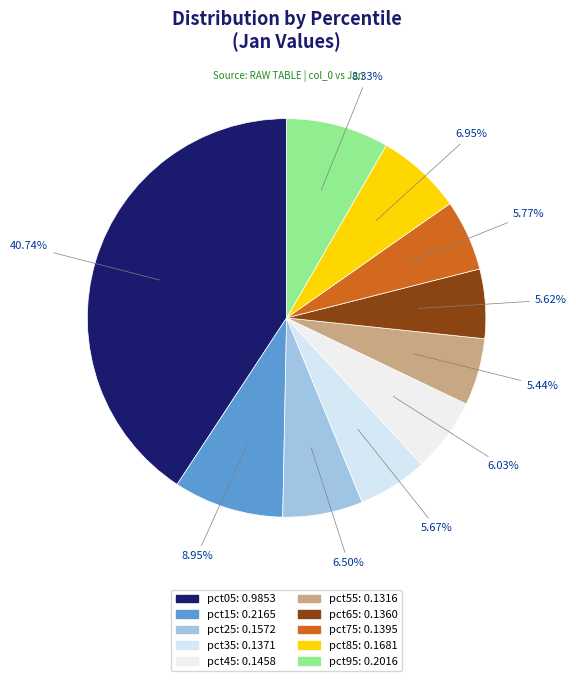

Count the number of slices in the pie.

10